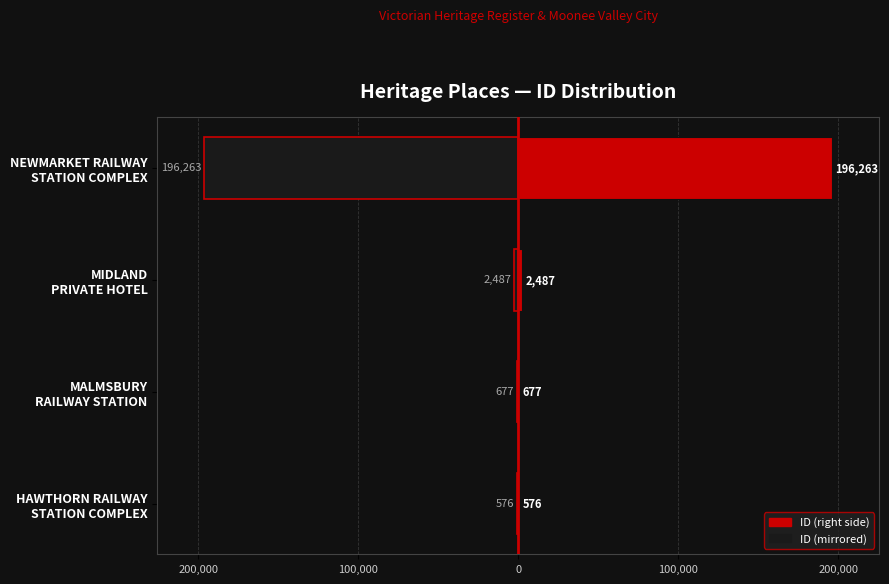

Rank the series at 0 from lowest to highest value.

ID (left mirror), ID (right)